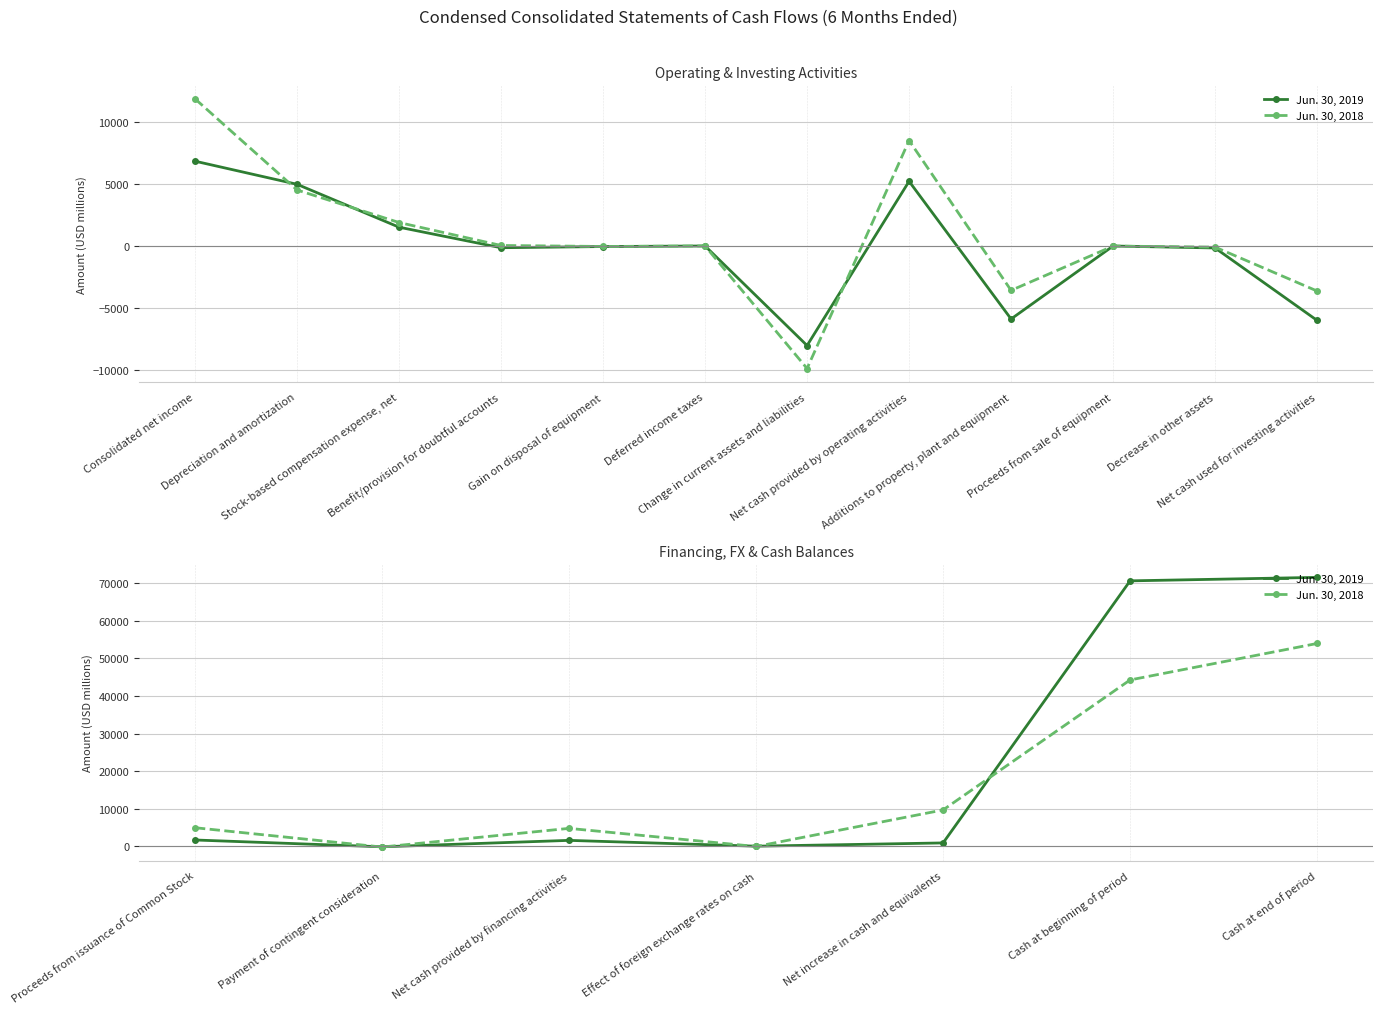

What is the label of the 7th point from the left?

Cash at end of period